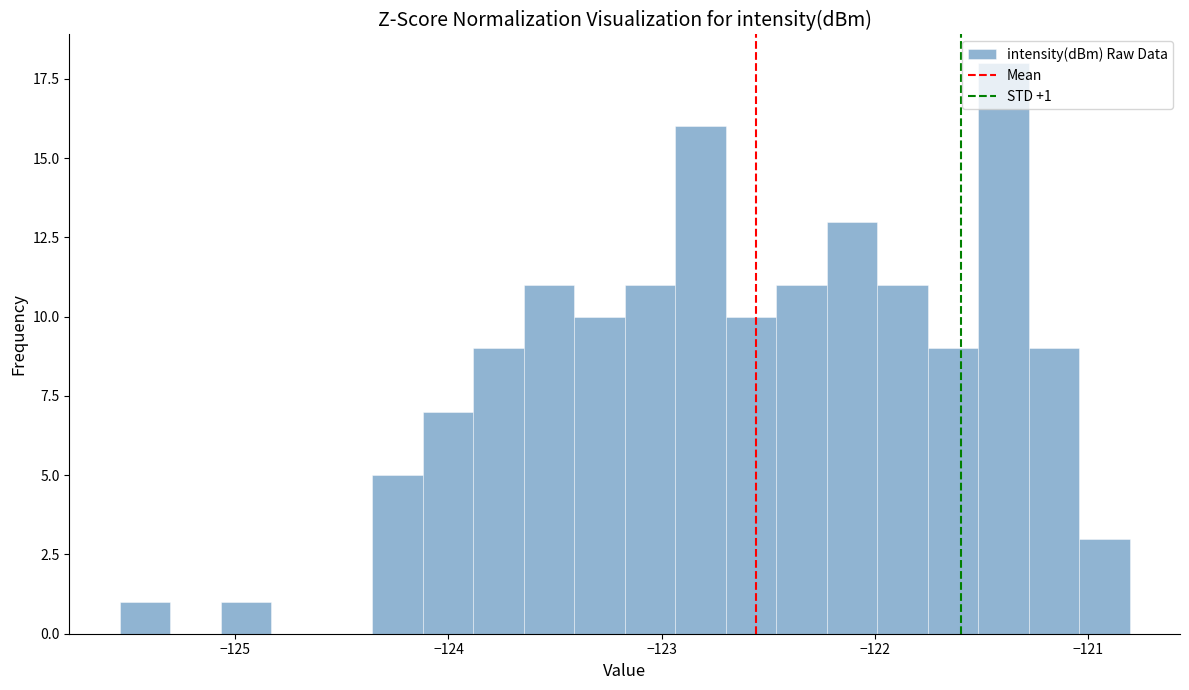

Around what value on the x-axis is the tallest bar? Give the approximate position of its centre, as read against the axis.

-121.4